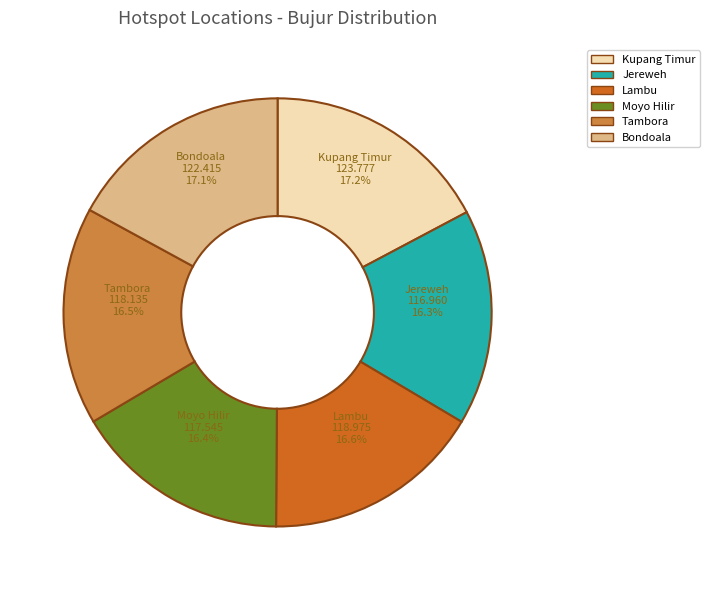

True or false: Kupang Timur accounts for 17% of the total.

True